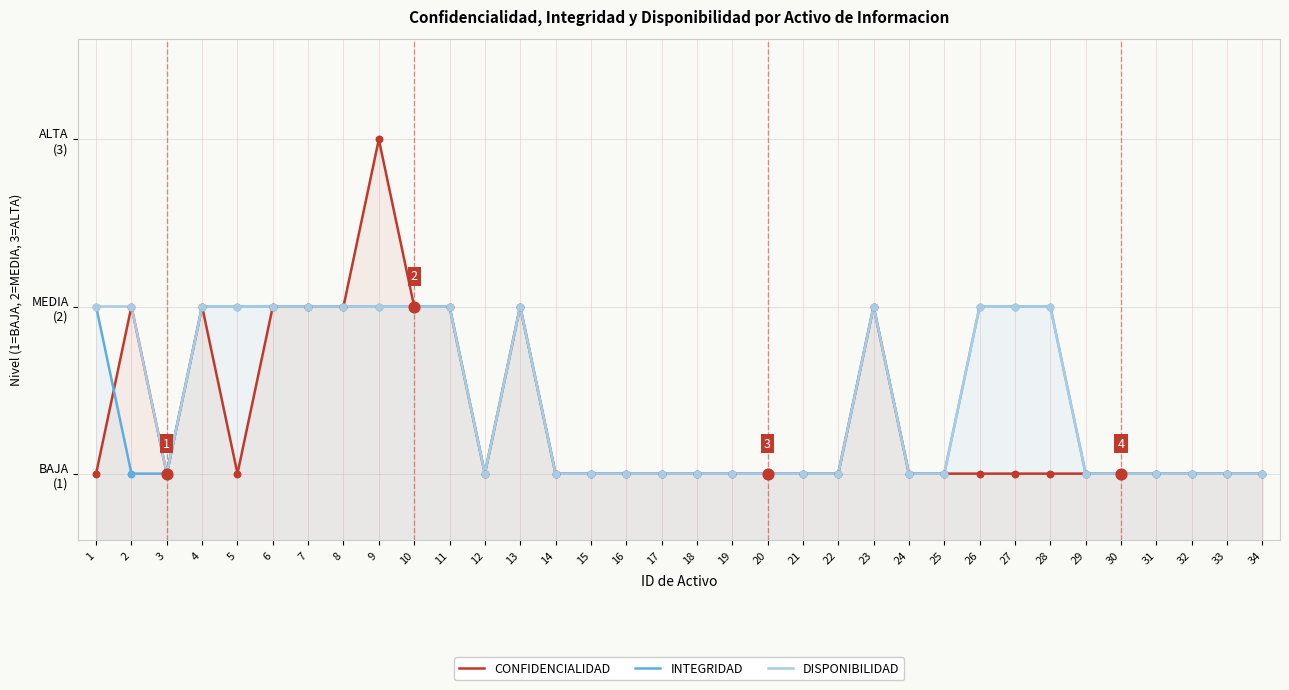

Is the value of DISPONIBILIDAD at 16 greater than the value of CONFIDENCIALIDAD at 33?

No